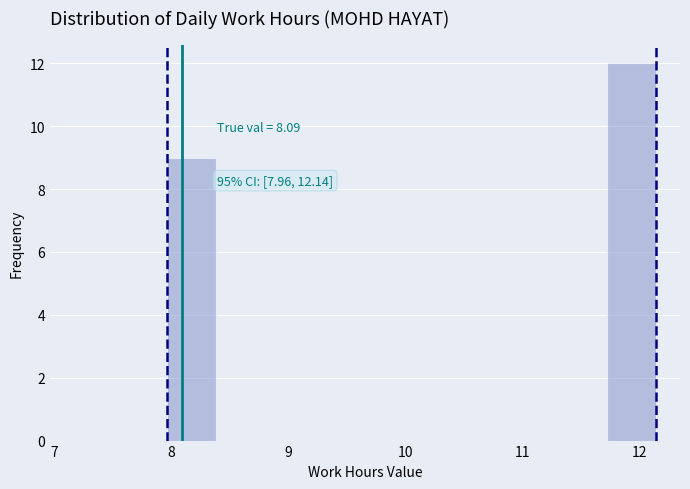

Which range on the x-axis has the tallest bar?

11.7 to 12.1